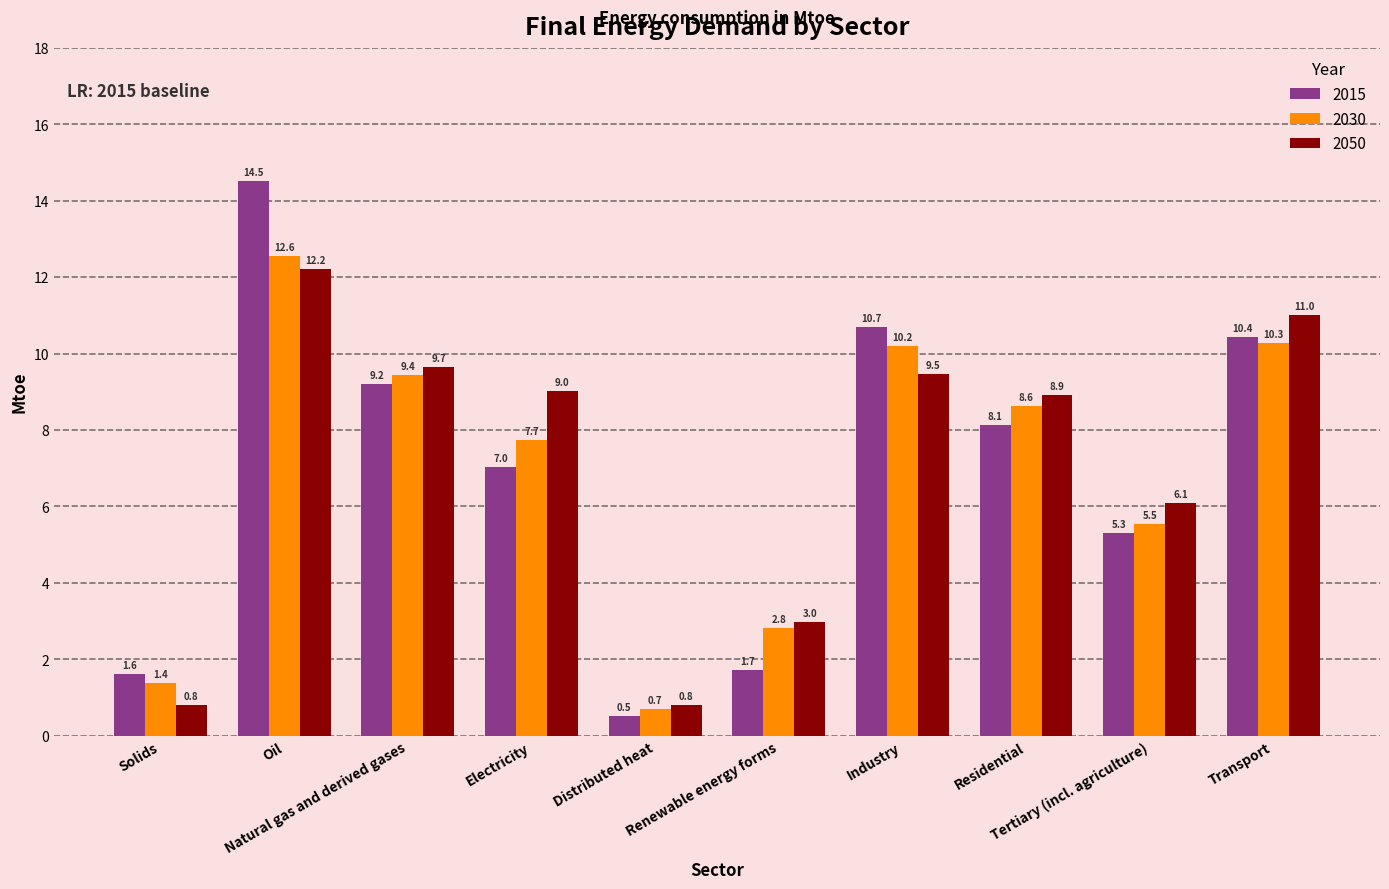

Reading right to left, list all the values displayed in this chart.

2015: Transport=10.4	Tertiary (incl. agriculture)=5.3	Residential=8.1	Industry=10.7	Renewable energy forms=1.7	Distributed heat=0.5	Electricity=7.0	Natural gas and derived gases=9.2	Oil=14.5	Solids=1.6
2030: Transport=10.3	Tertiary (incl. agriculture)=5.5	Residential=8.6	Industry=10.2	Renewable energy forms=2.8	Distributed heat=0.7	Electricity=7.7	Natural gas and derived gases=9.4	Oil=12.6	Solids=1.4
2050: Transport=11.0	Tertiary (incl. agriculture)=6.1	Residential=8.9	Industry=9.5	Renewable energy forms=3.0	Distributed heat=0.8	Electricity=9.0	Natural gas and derived gases=9.7	Oil=12.2	Solids=0.8